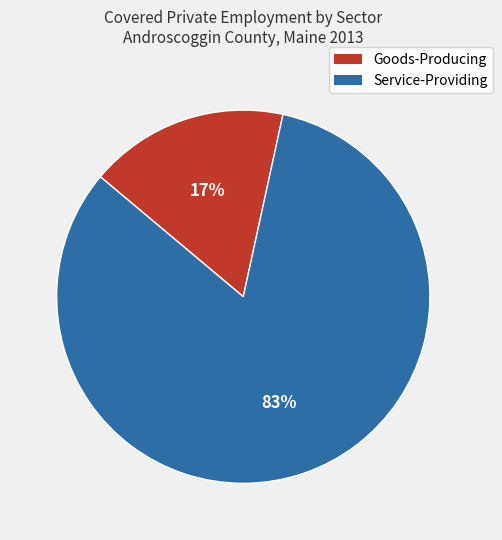

Do Goods-Producing and Service-Providing together represent more than half of the pie?

Yes